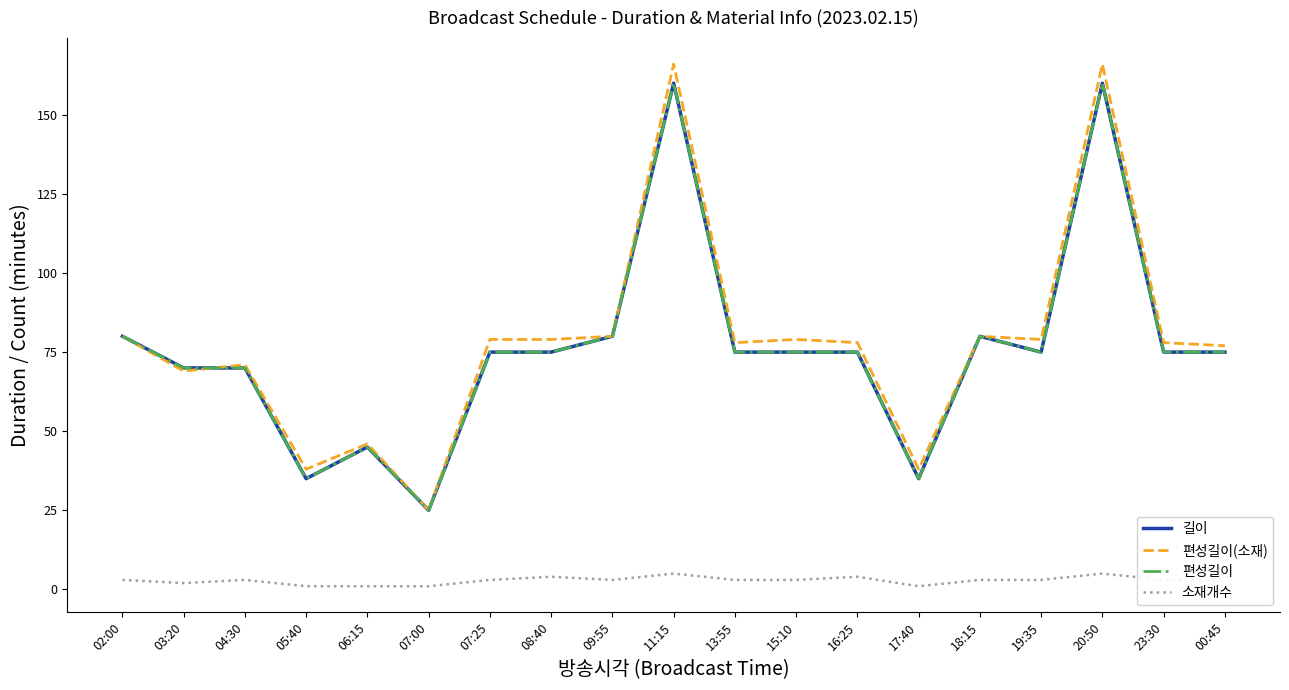

What is the difference between the maximum and second lowest values in the 편성길이(소재) series?

128